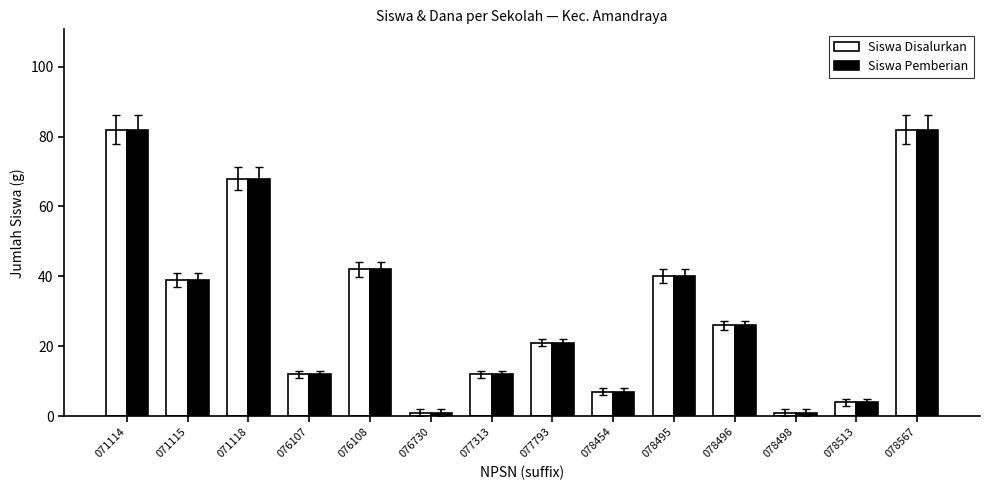

What is the average value of the Siswa Pemberian series?

31